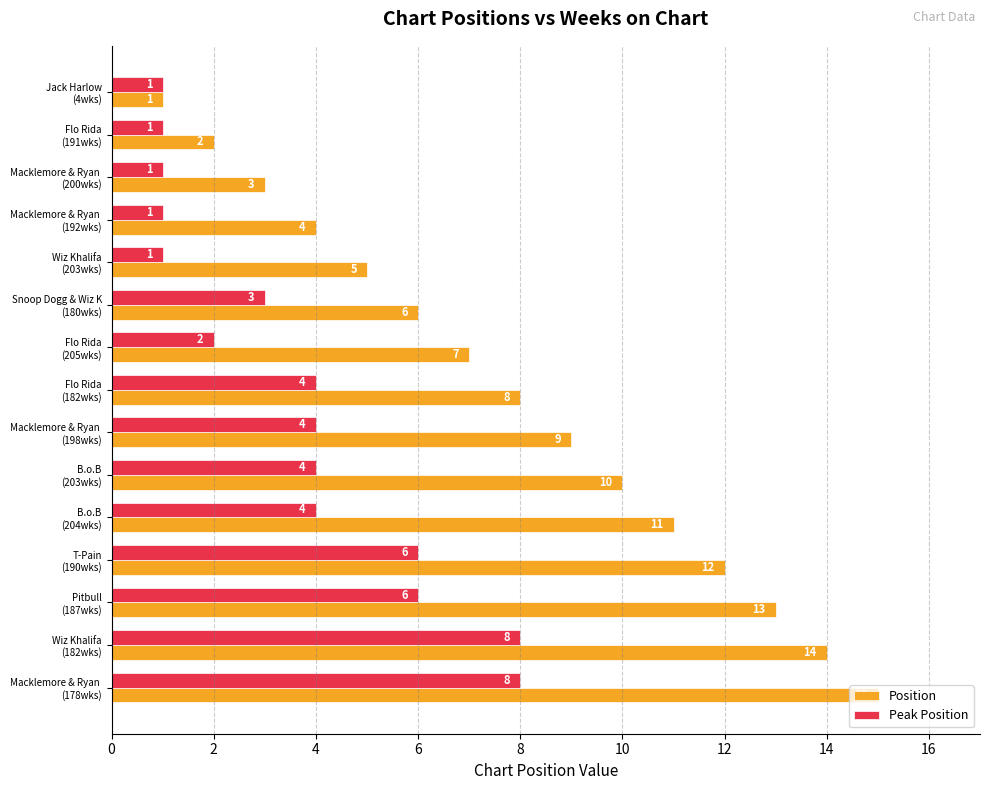

List the series in order of their overall mean, lowest first.

Peak Position, Position